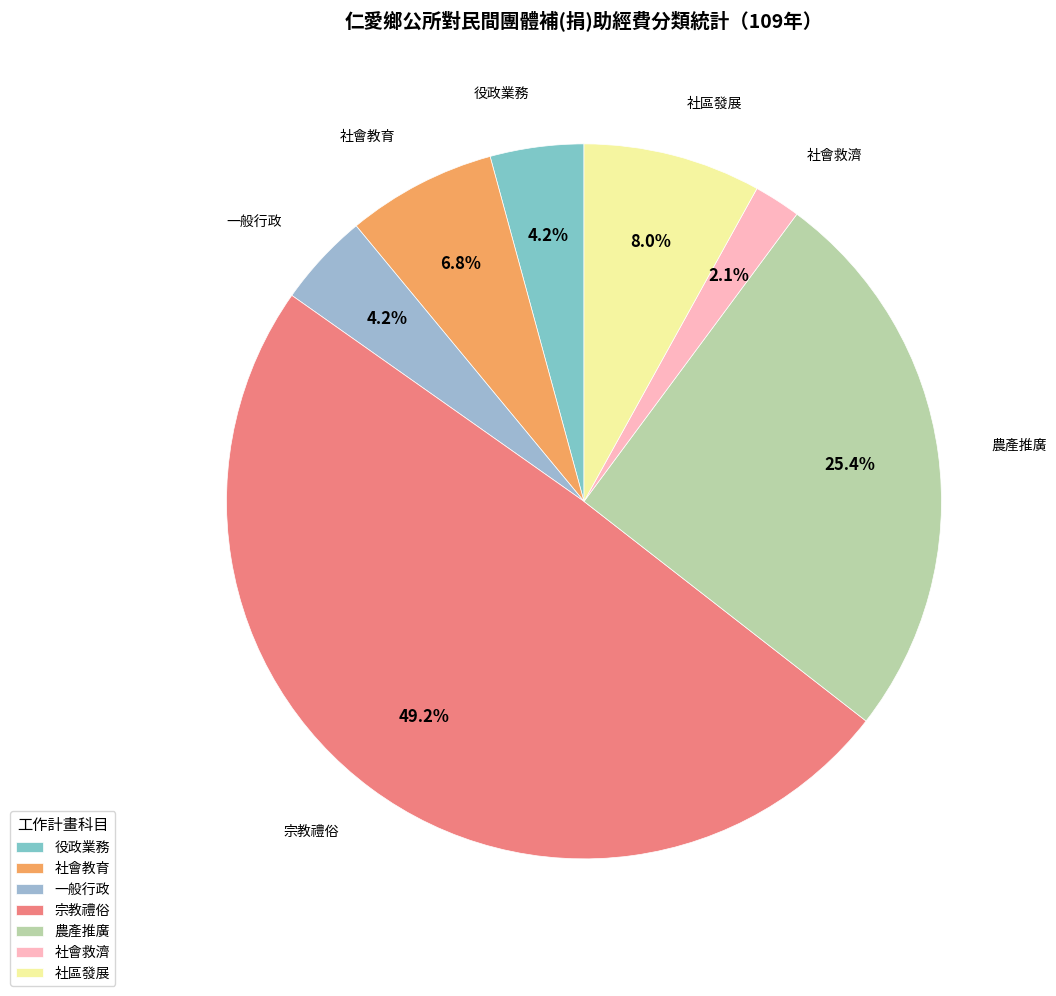

What percentage is NOT represented by 役政業務?

95.8%